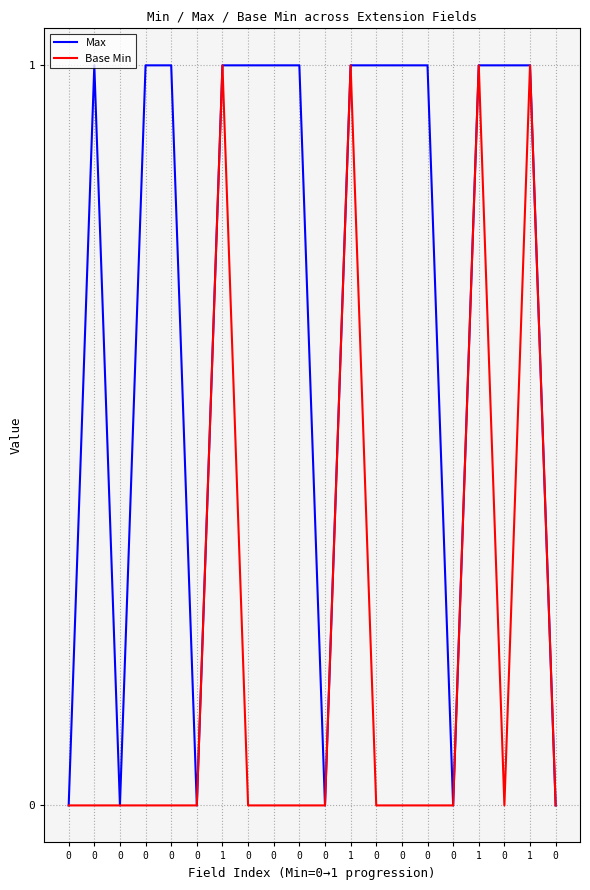

Which series changed the most between 1 and 0?

Max